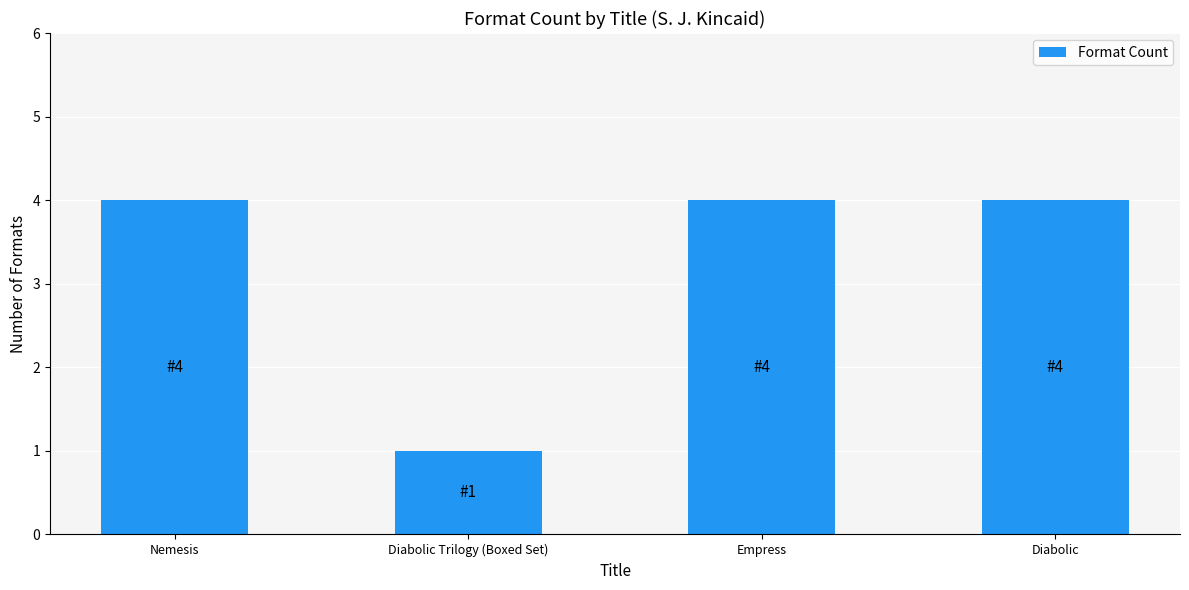

What is the label of the 1st bar from the right?

Diabolic